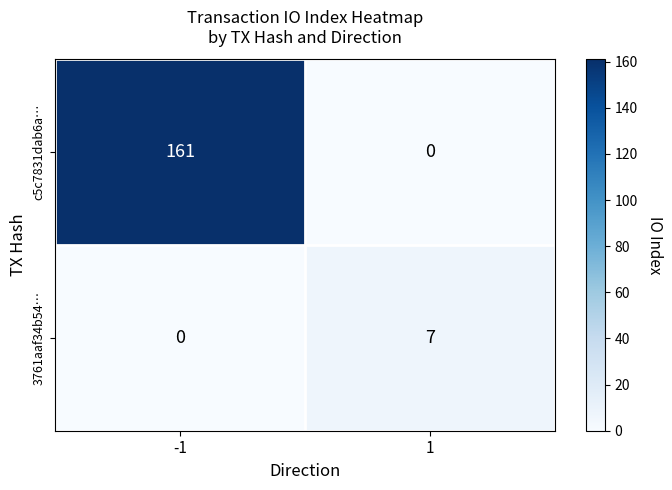

Which series has the widest spread of values?

c5c7831dab6a…